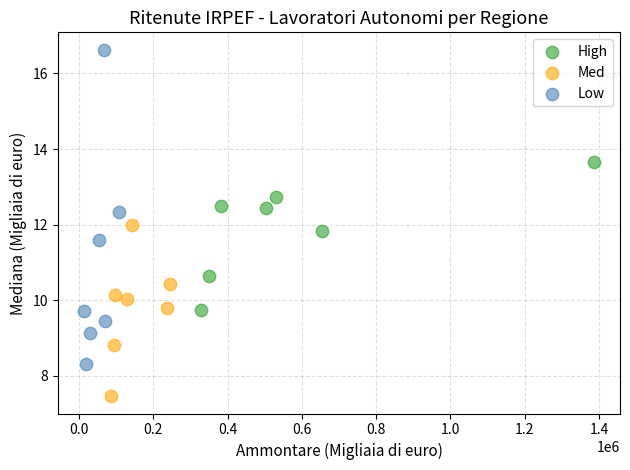

Which series contains the lowest Y value?

Med